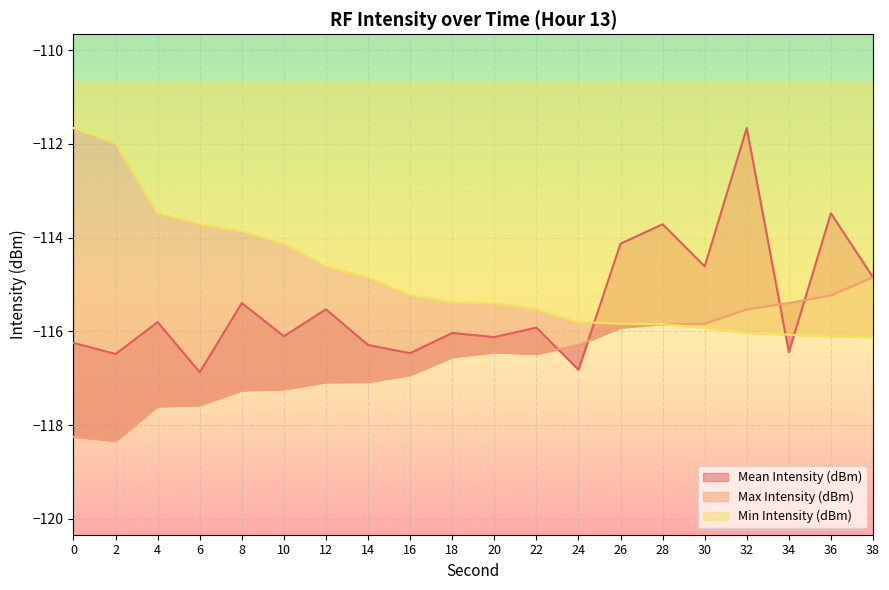

How many lines are shown in the chart?

3